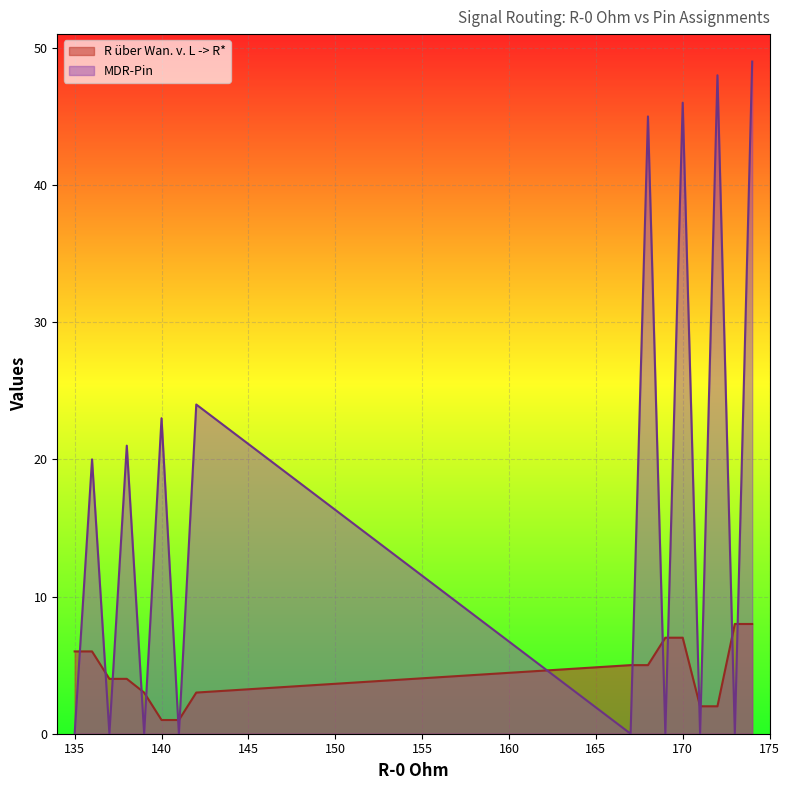

The MDR-Pin series shows 84 at 172. True or false?

False